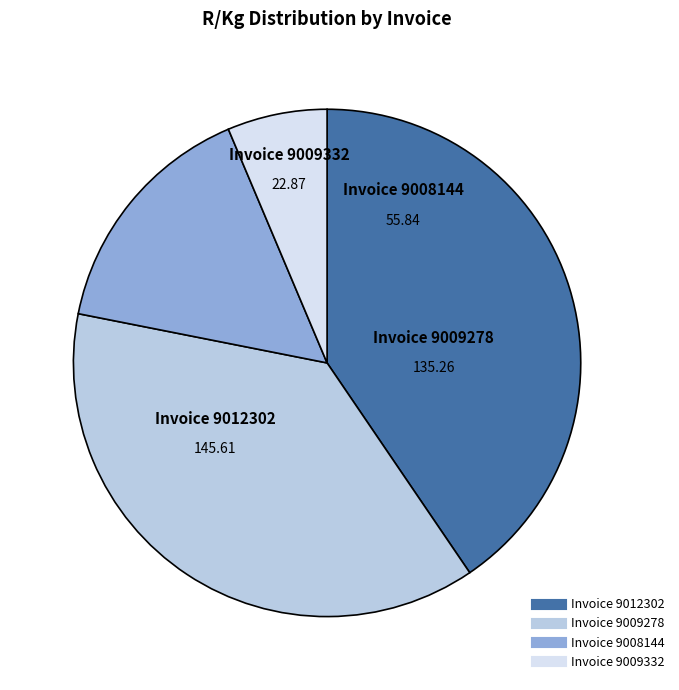

Is there a majority slice in this chart?

No